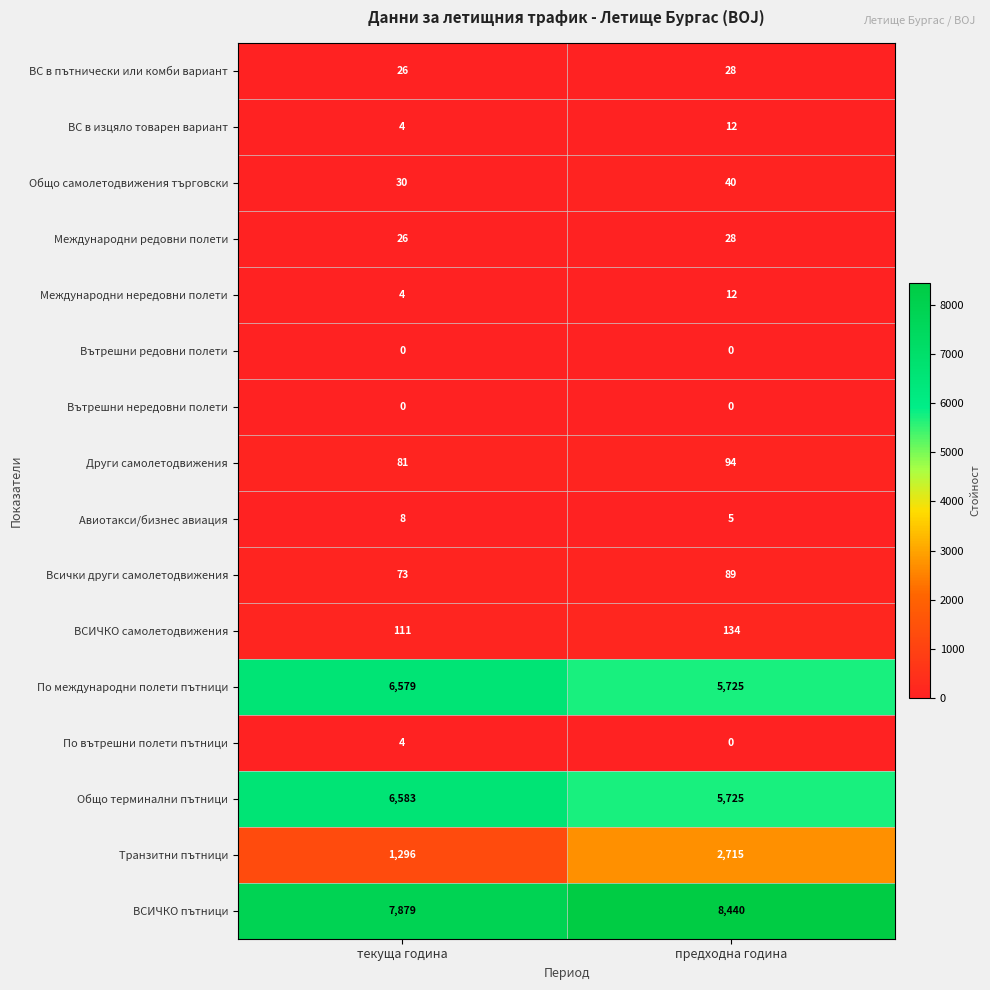

Which series has the largest total across all categories?

ВСИЧКО пътници